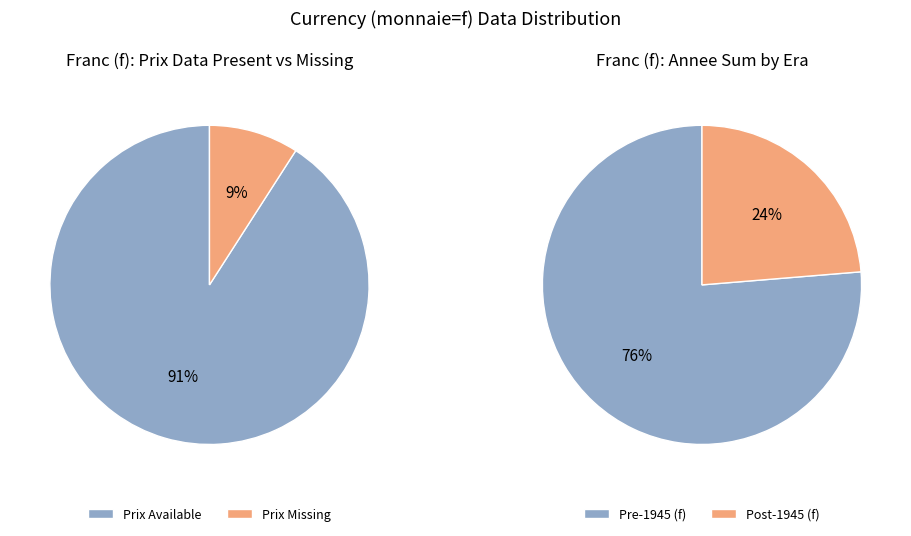

What is the change in value from 12 to 26?

+14